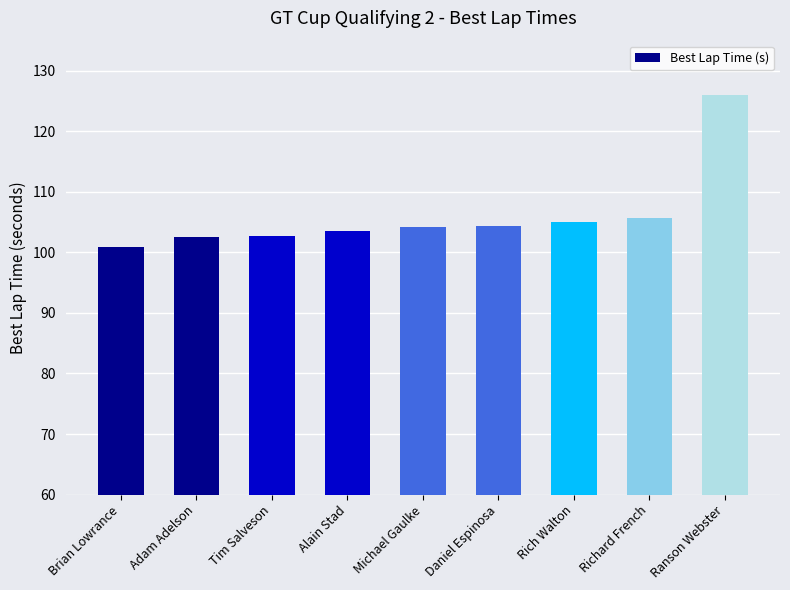

Which has a higher value, Tim Salveson or Ranson Webster?

Ranson Webster